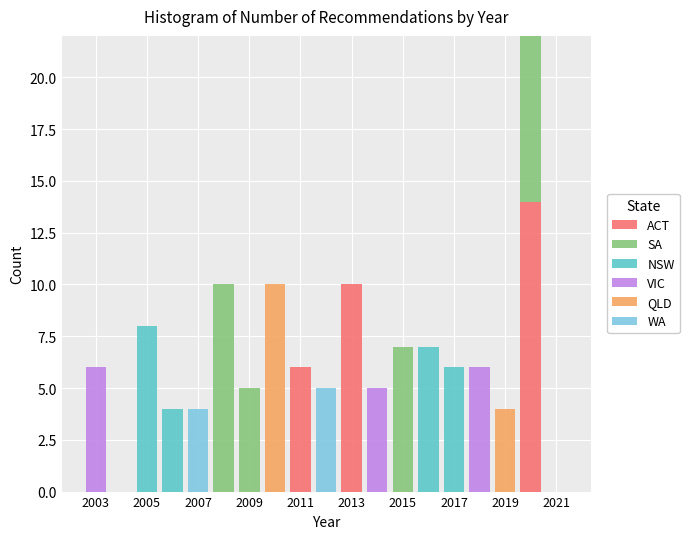

Reading left to right, transcribe this chart: for each stacked bar, give the range it covers on the x-axis and its total height. Neither the bar edges nor the heights are printed on the chart, so give them approximately, as read against the axes.

2002.5 to 2003.5: 6
2003.5 to 2004.5: 0
2004.5 to 2005.5: 8
2005.5 to 2006.5: 4
2006.5 to 2007.5: 4
2007.5 to 2008.5: 10
2008.5 to 2009.5: 5
2009.5 to 2010.5: 10
2010.5 to 2011.5: 6
2011.5 to 2012.5: 5
2012.5 to 2013.5: 10
2013.5 to 2014.5: 5
2014.5 to 2015.5: 7
2015.5 to 2016.5: 7
2016.5 to 2017.5: 6
2017.5 to 2018.5: 6
2018.5 to 2019.5: 4
2019.5 to 2020.5: 22
2020.5 to 2021.5: 0